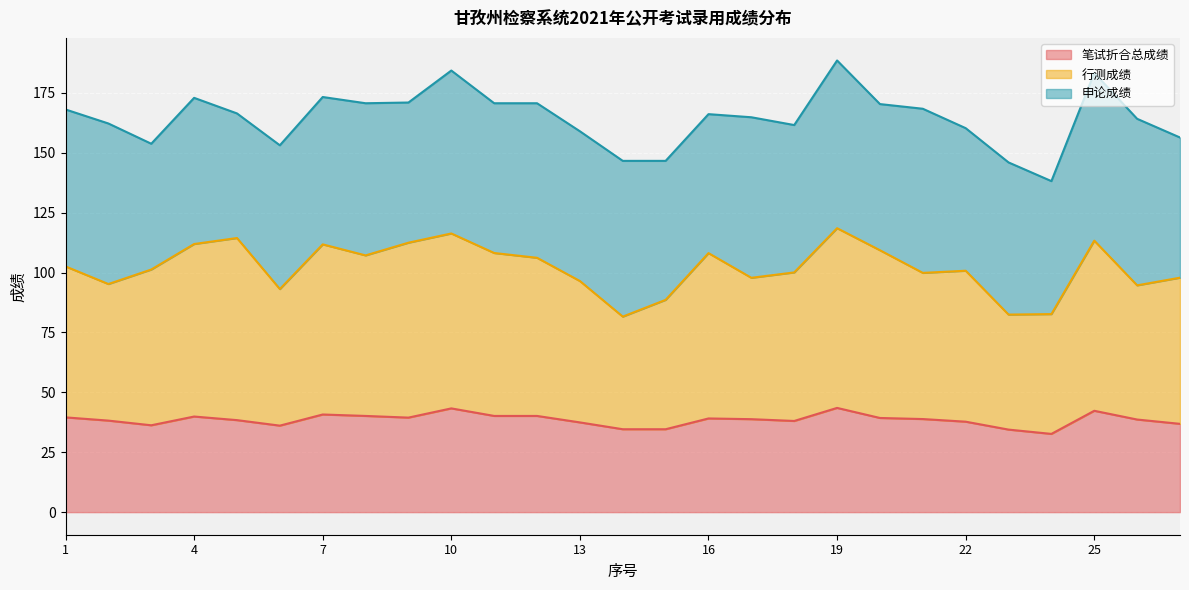

The value of 笔试折合总成绩 at 13 is 37.5. True or false?

True